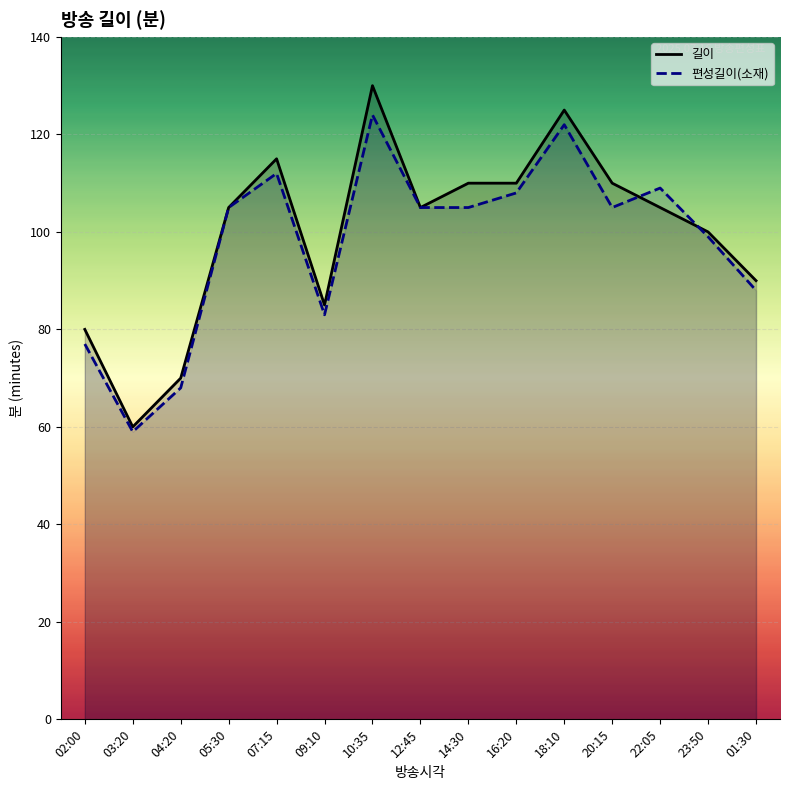

What is the spread (max minus min) of values at 20:15?

5